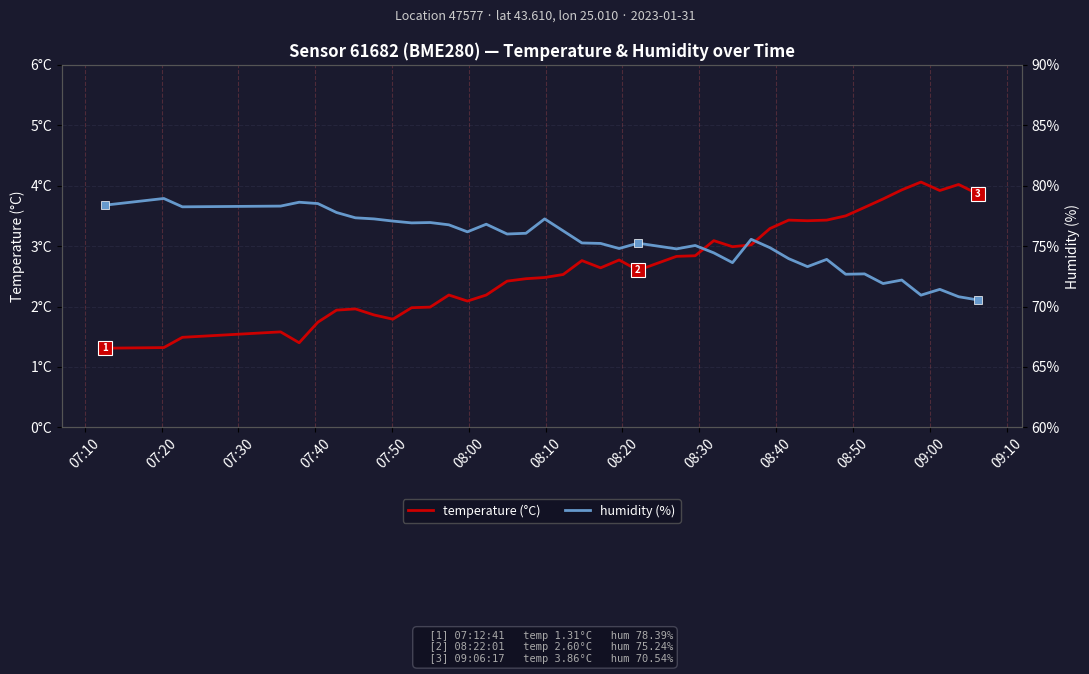

How many distinct data groups are displayed?

2